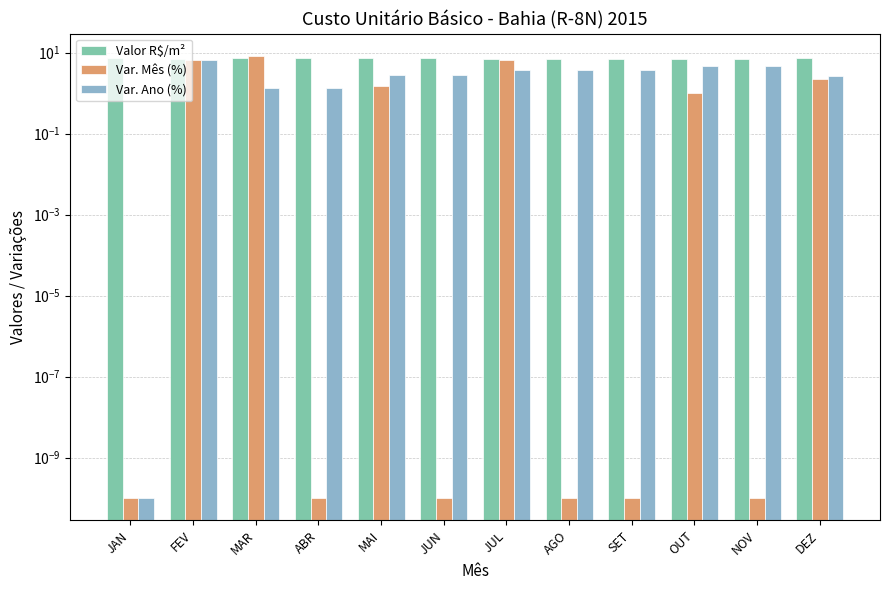

What position from the left is JUL?

7